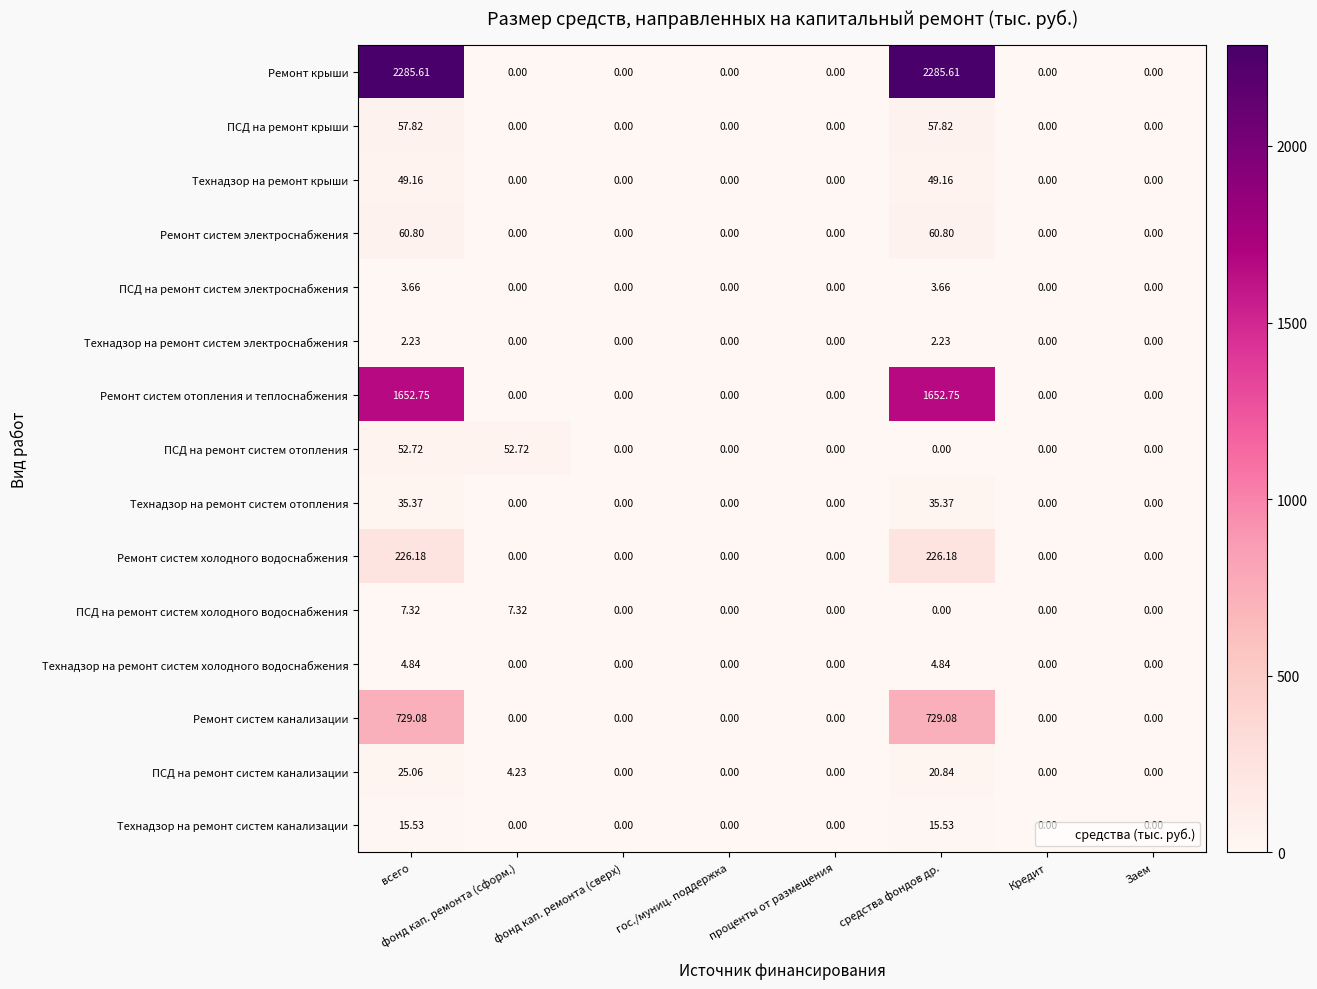

Which series has the largest range (max minus min)?

Ремонт крыши